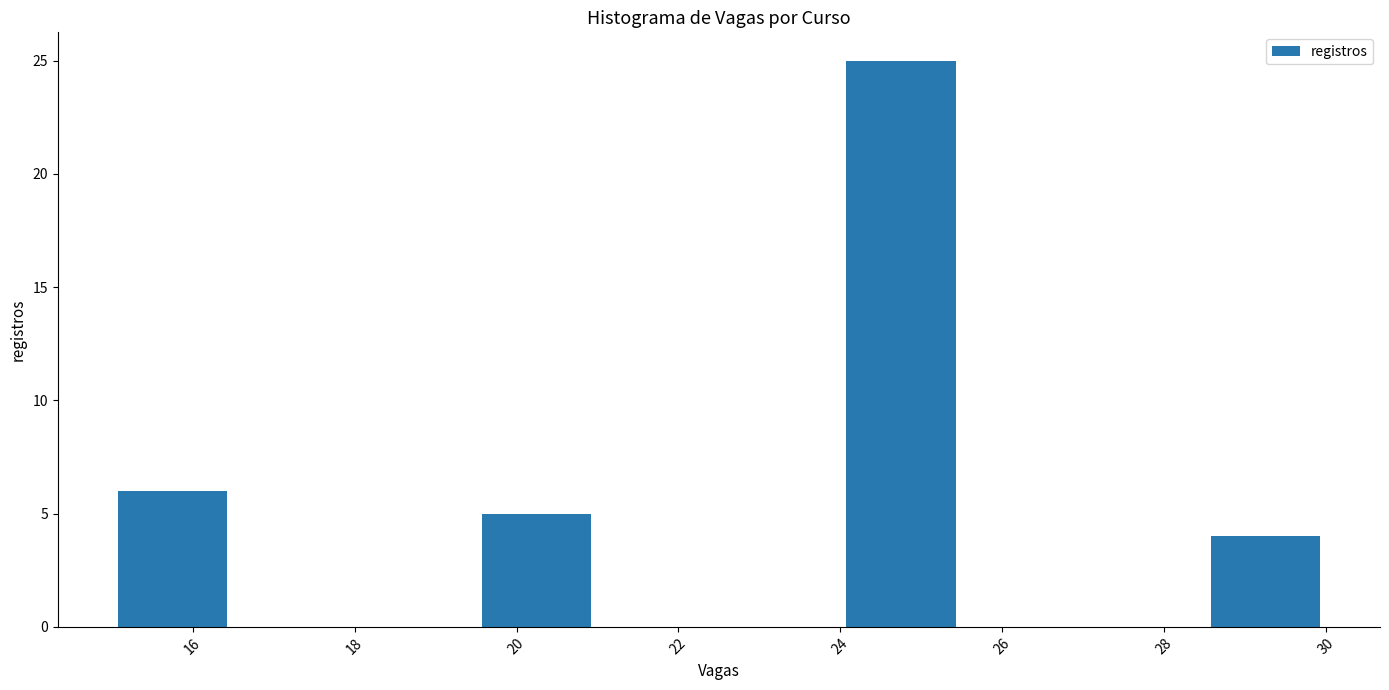

Which range on the x-axis has the tallest bar?

24.0 to 25.5